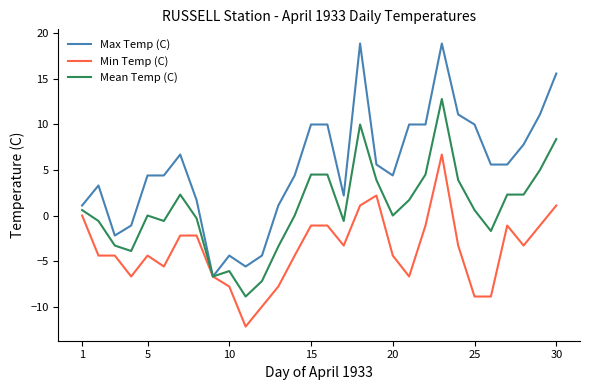

What is the smallest value displayed?

-12.2